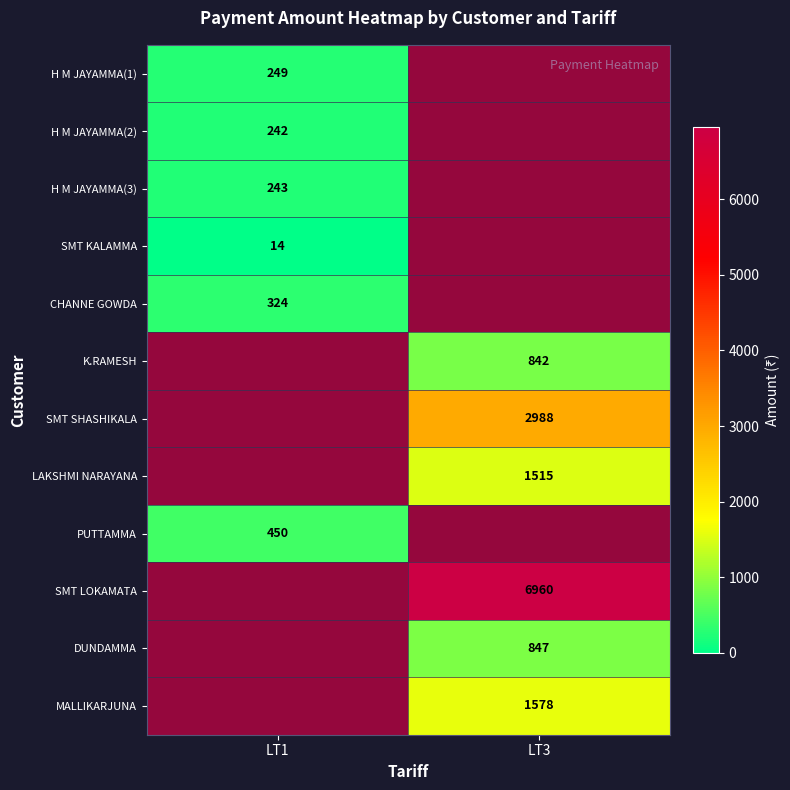

Where does the LT1 series first go above 14?

H M JAYAMMA(1)